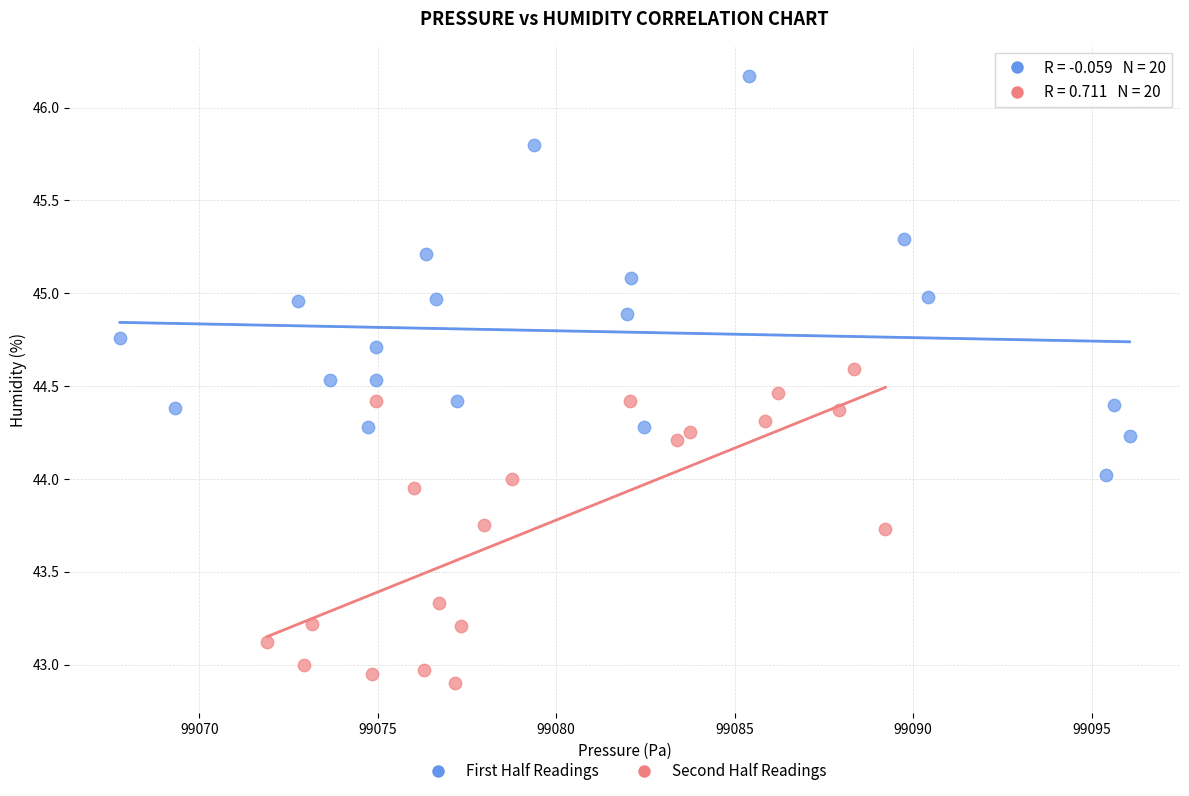

Which series has the widest spread of Y values?

First Half Readings